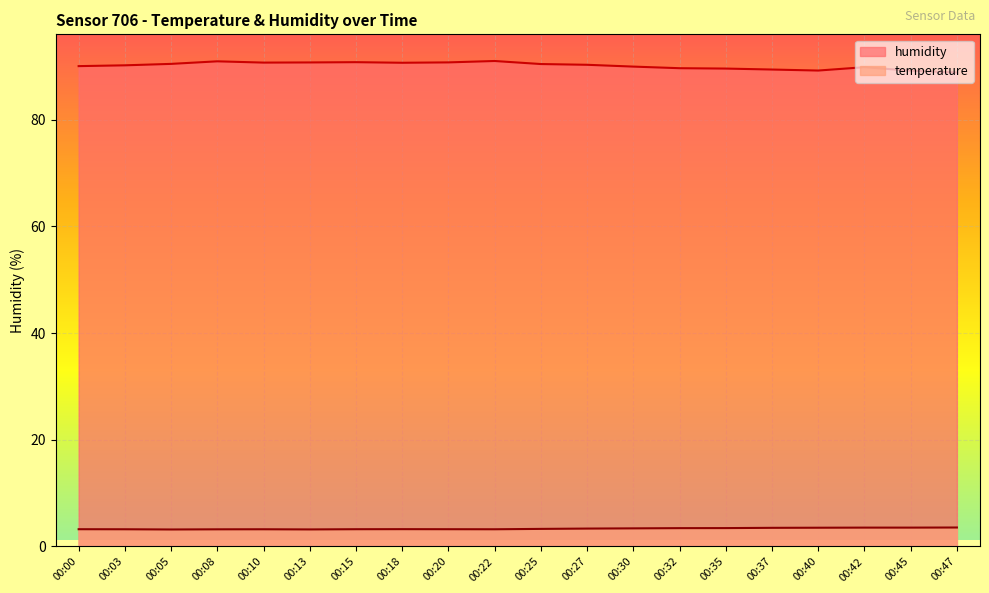

Rank the series at 00:18 from lowest to highest value.

temperature, humidity